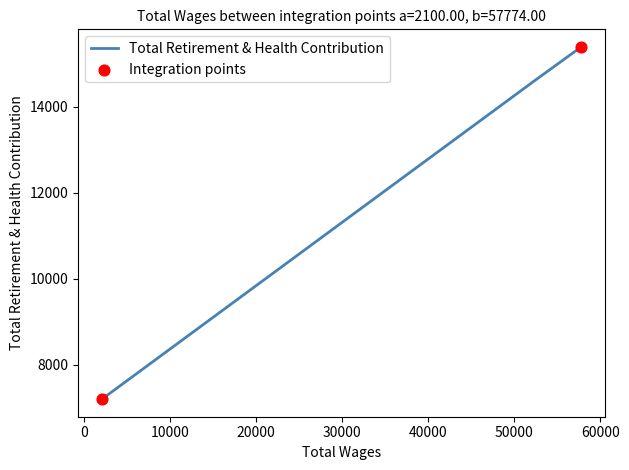

What is the sum of all values?

37187